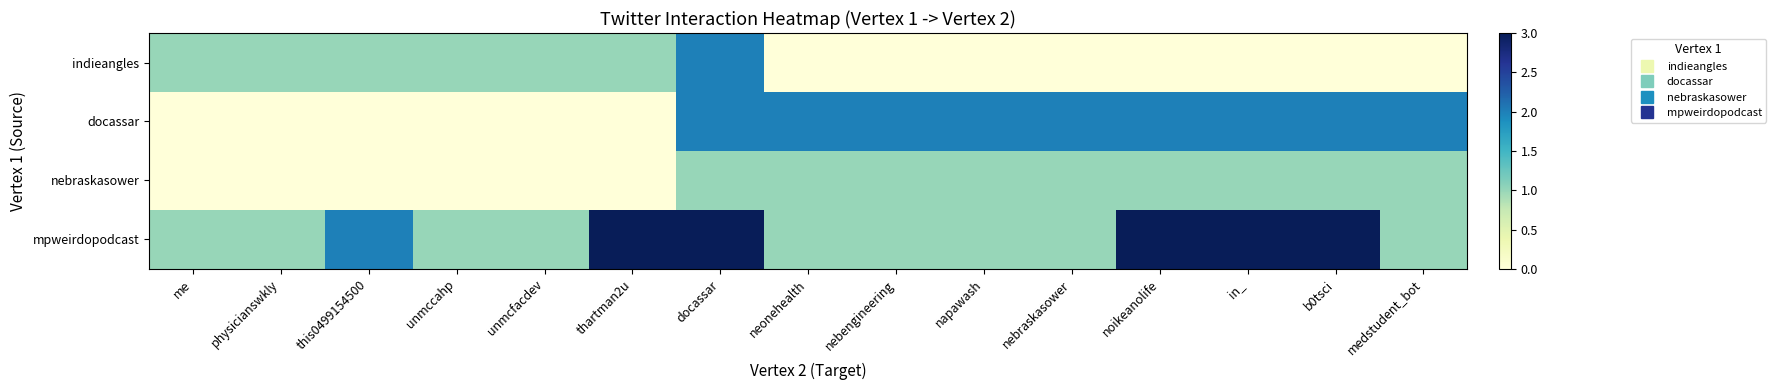

Which has a higher value, nebengineering or this0499154500?

this0499154500